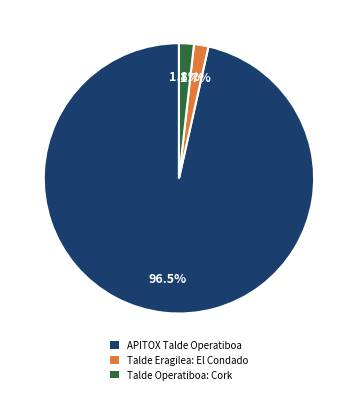

How much of the chart is everything except Talde Eragilea: El Condado?

98.3%